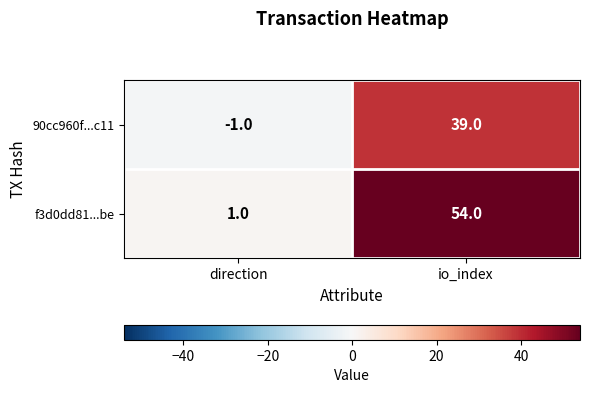

What is the sum of the f3d0dd81...be values at direction and io_index?

55